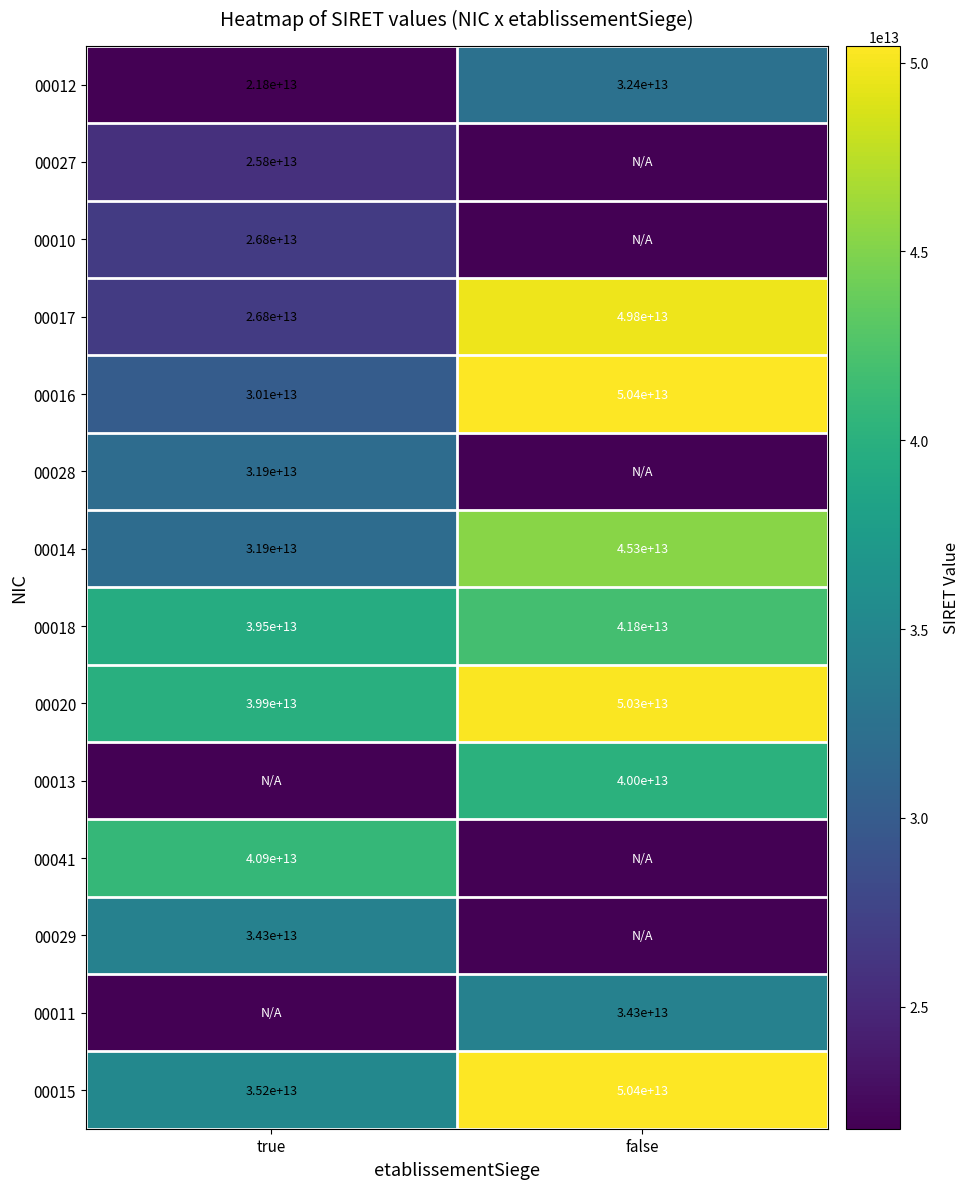

Is the value of 00014 at false greater than the value of 00012 at true?

Yes